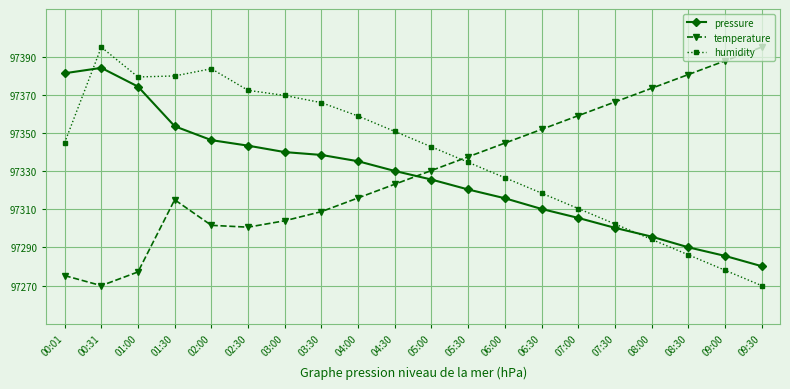

The pressure series shows 62521.1 at 01:30. True or false?

False